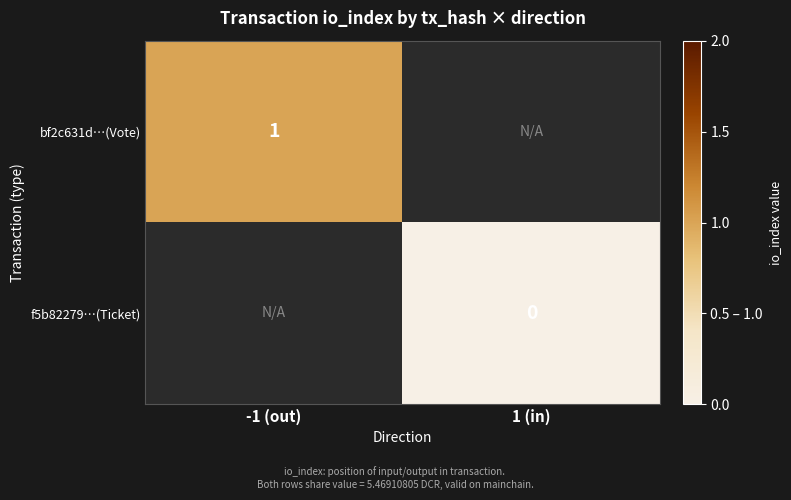

Is the value of bf2c631d…(Vote) at -1 (out) greater than the value of f5b82279…(Ticket) at 1 (in)?

Yes